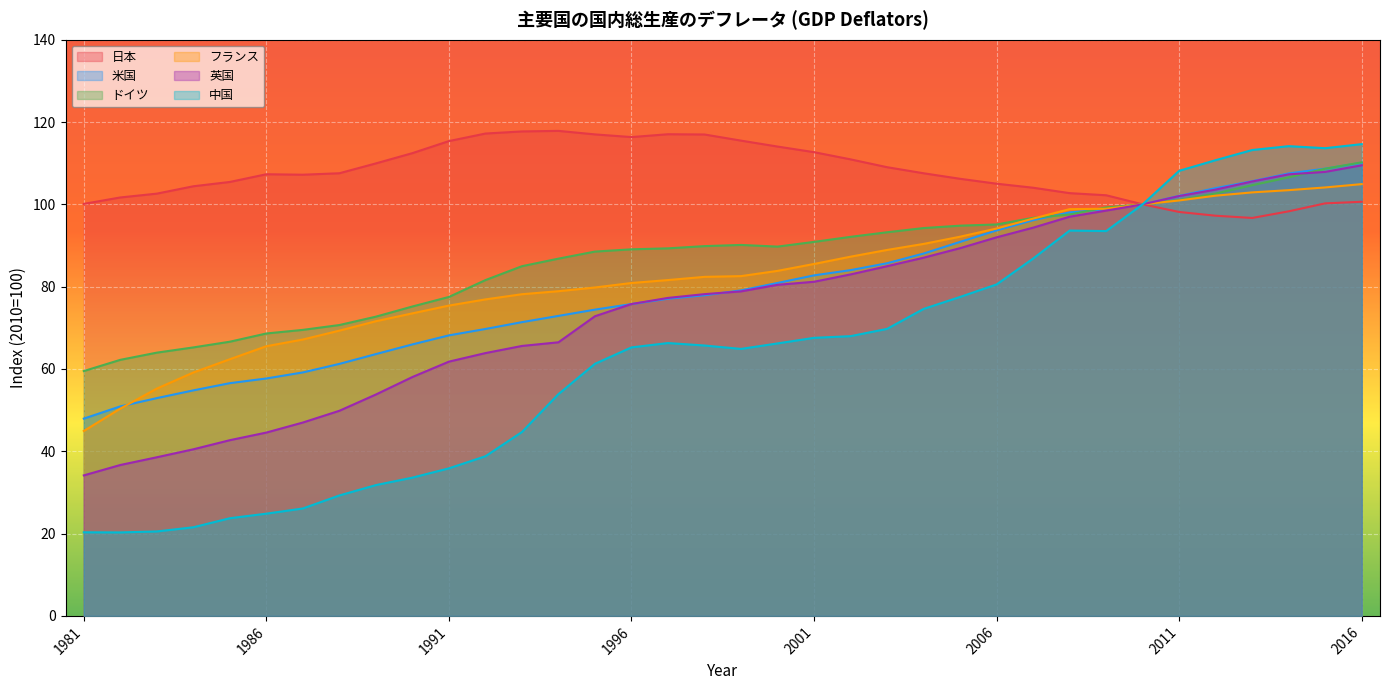

True or false: 中国 and ドイツ cross at least once.

False